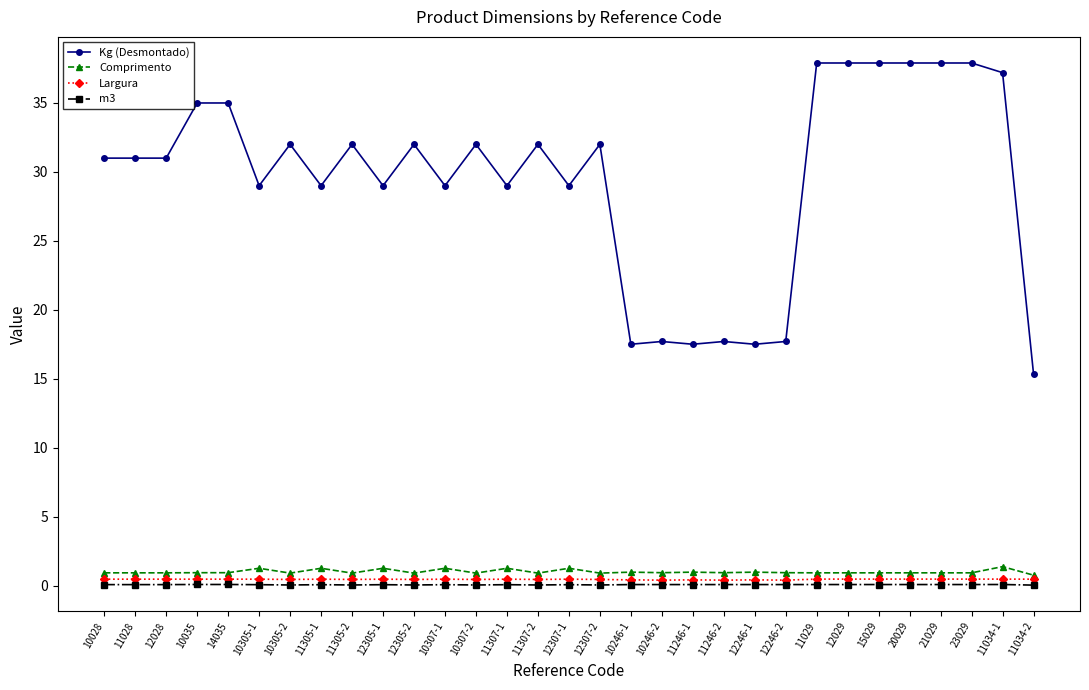

Between 10305-2 and 11246-2, which series saw the biggest shift?

Kg (Desmontado)